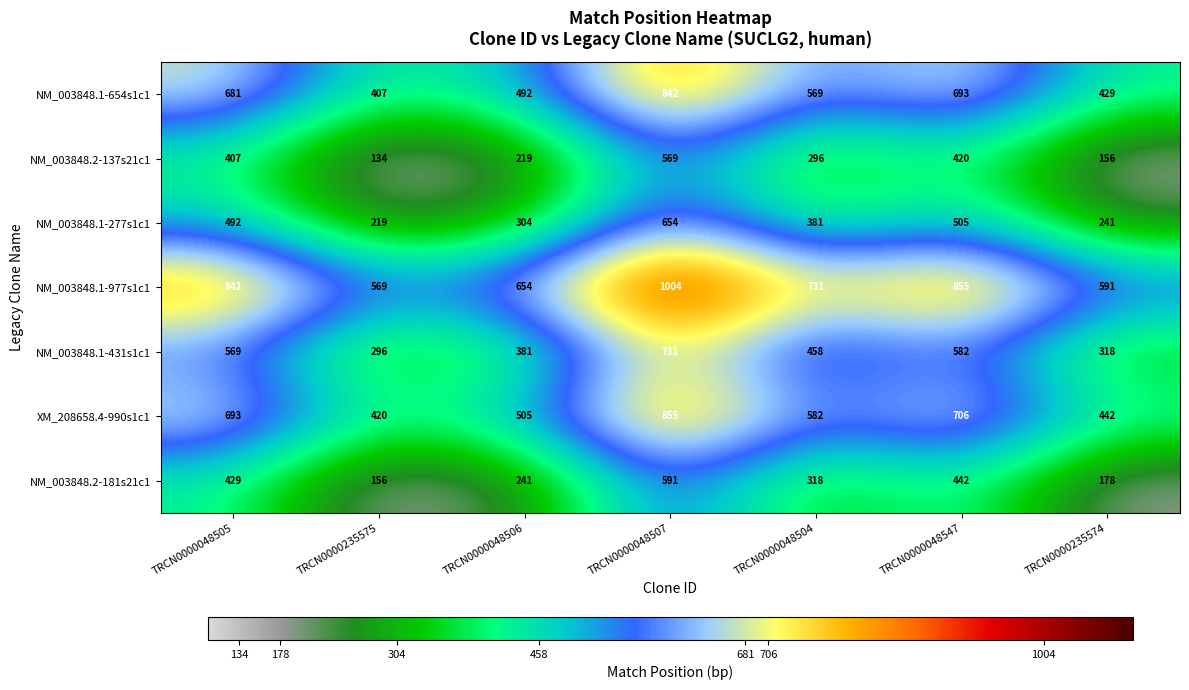

At how many categories does at least one series exceed 246?

7